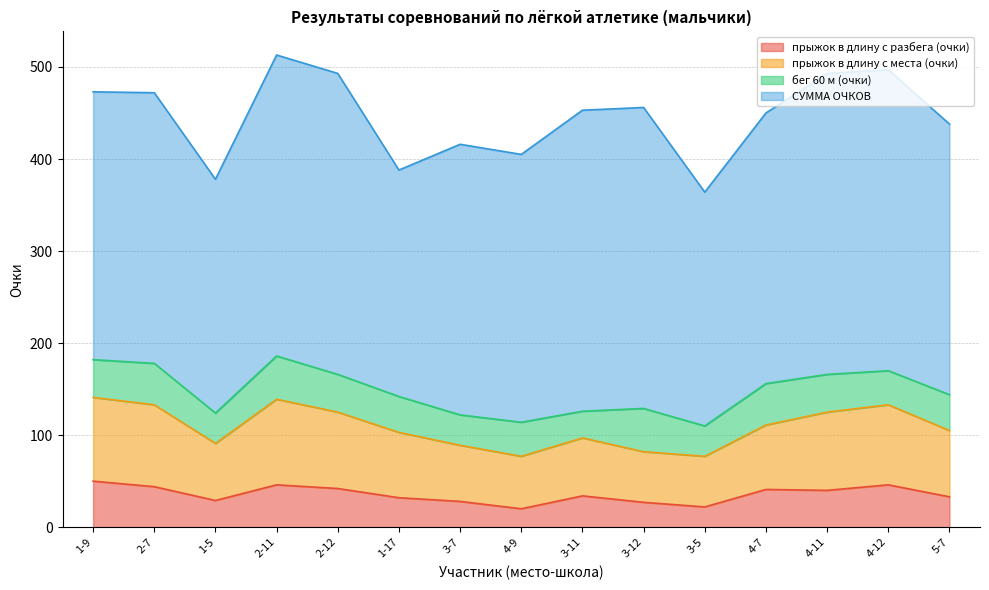

At which label does прыжок в длину с разбега (очки) reach its peak?

1-9